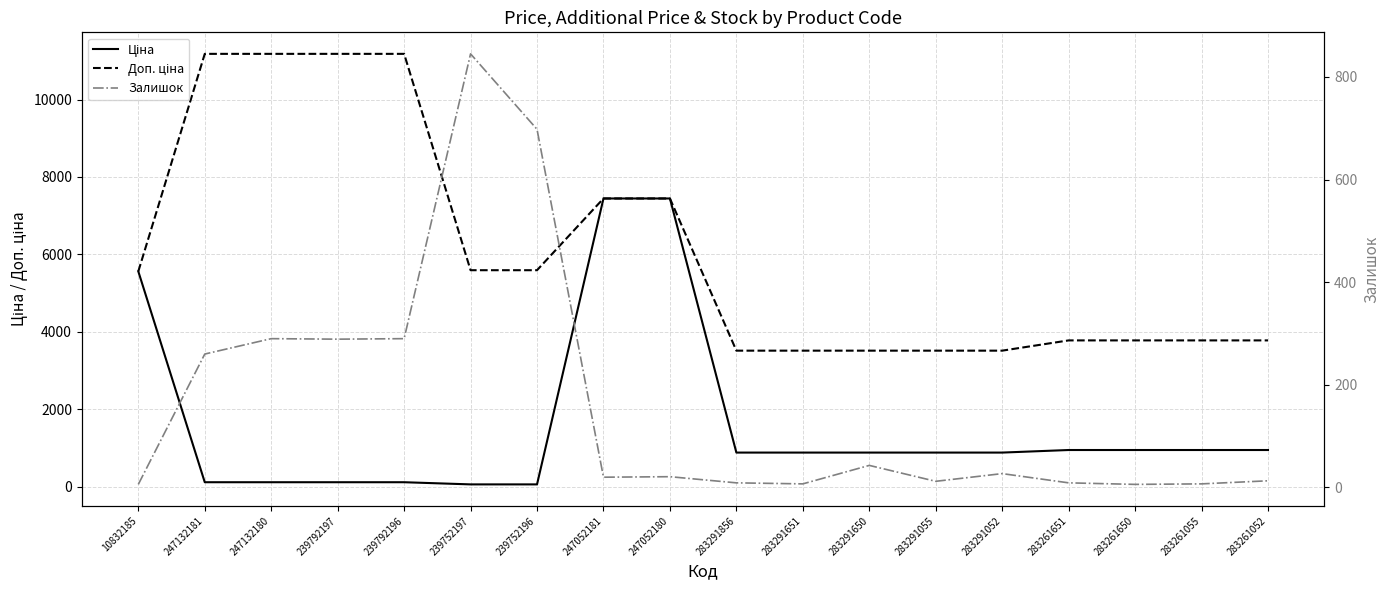

Which label corresponds to the smallest value in the chart?

10832185